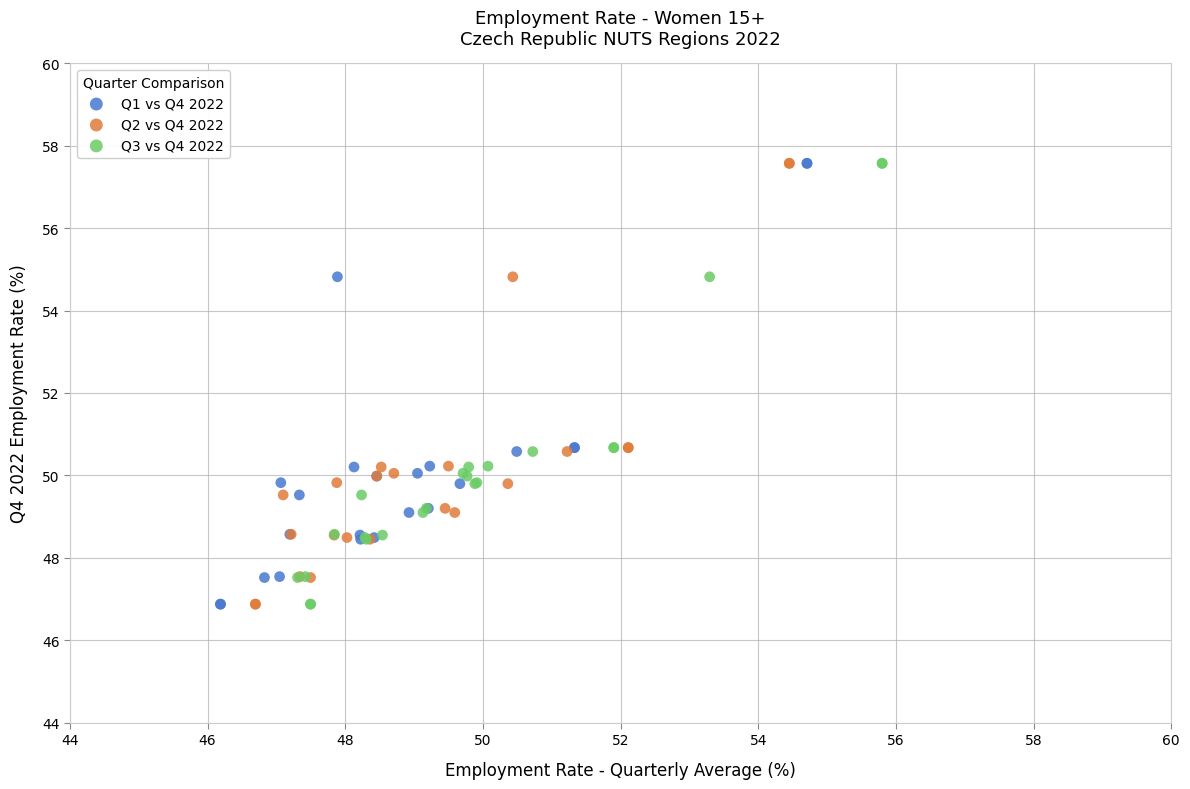

What are all the series names shown in the legend?

Q1 vs Q4 2022, Q2 vs Q4 2022, Q3 vs Q4 2022